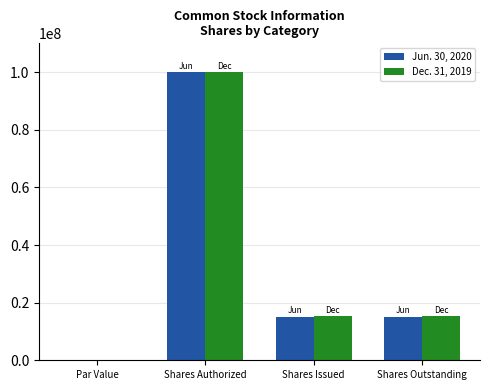

Is it true that Dec. 31, 2019 equals 8030005 at Shares Issued?

False